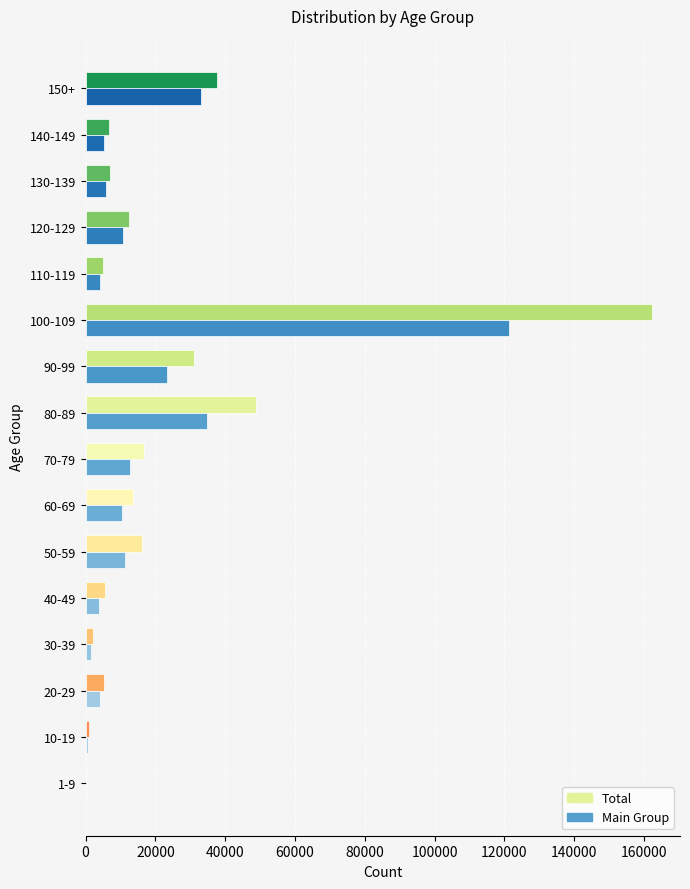

What is the sum of all Main Group values?

283557